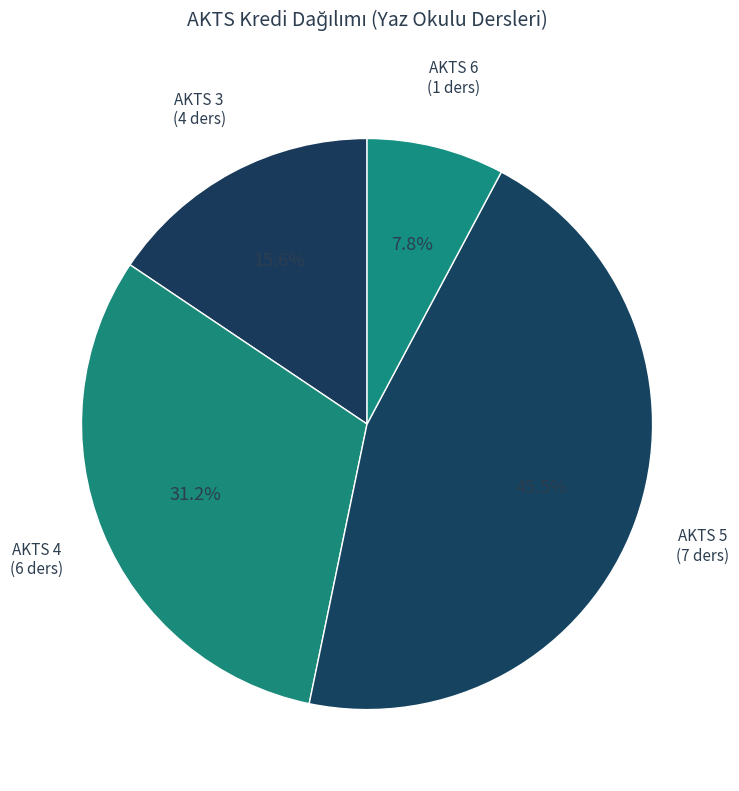

Which slice is the largest?

AKTS 5 (7 ders)